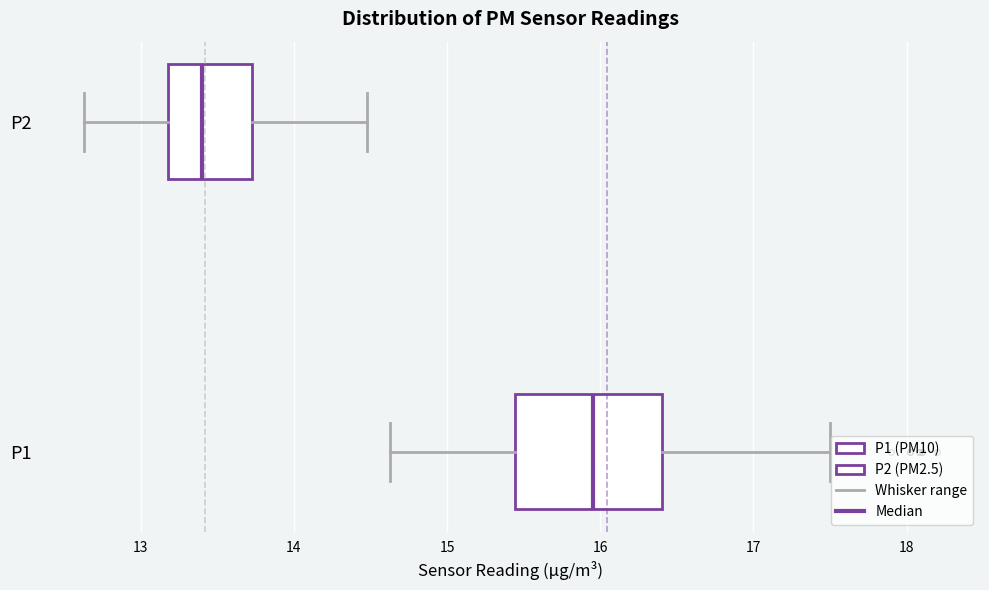

Which box's median line is the furthest to the left?

P2